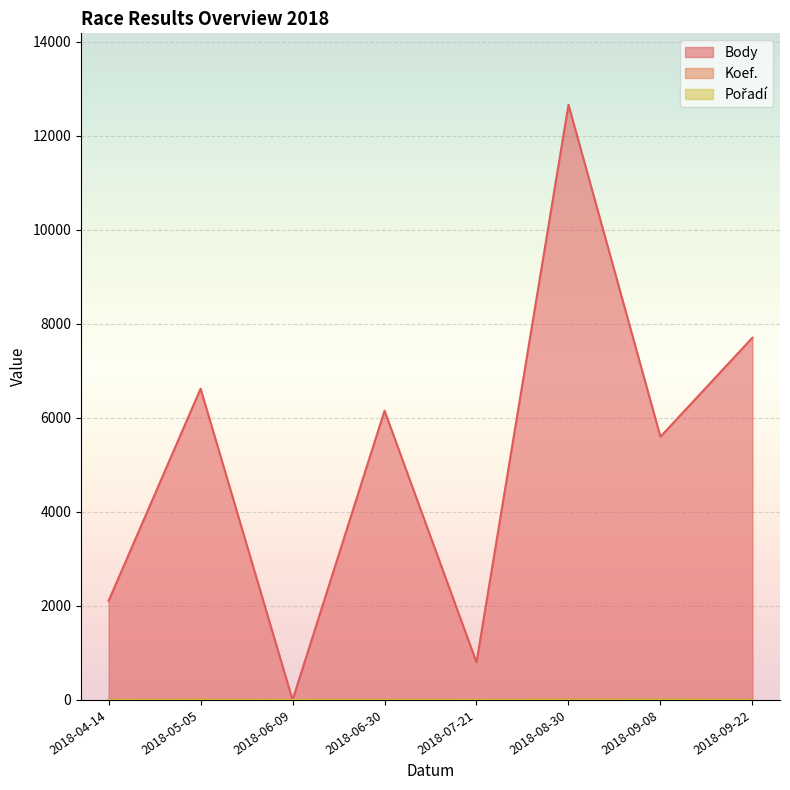

True or false: Pořadí and Body intersect in this chart.

False